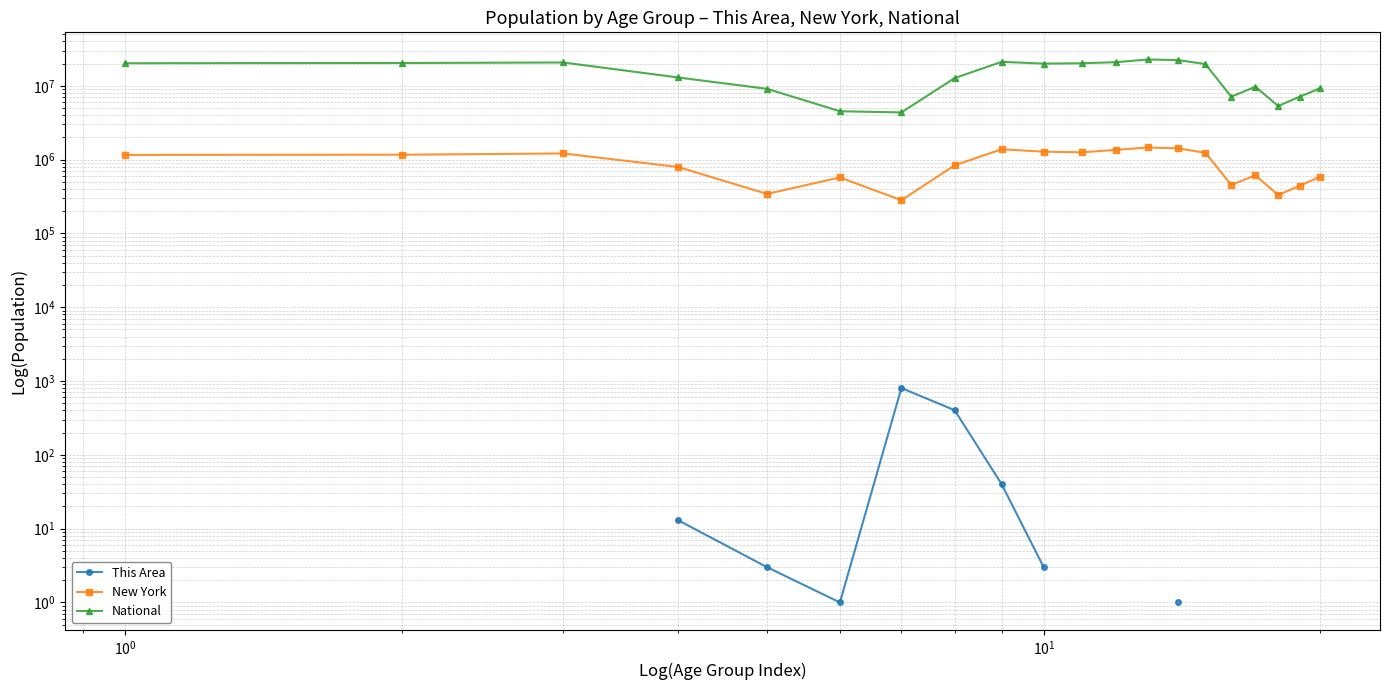

What is the minimum value shown in the chart?

1.0